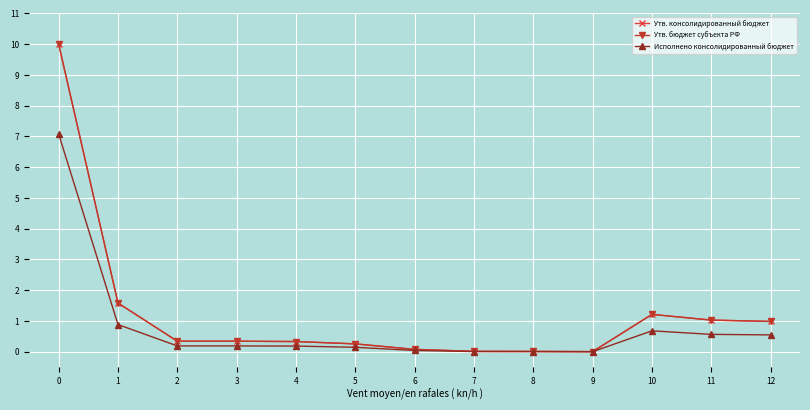

True or false: Исполнено консолидированный бюджет and Утв. консолидированный бюджет cross at least once.

False